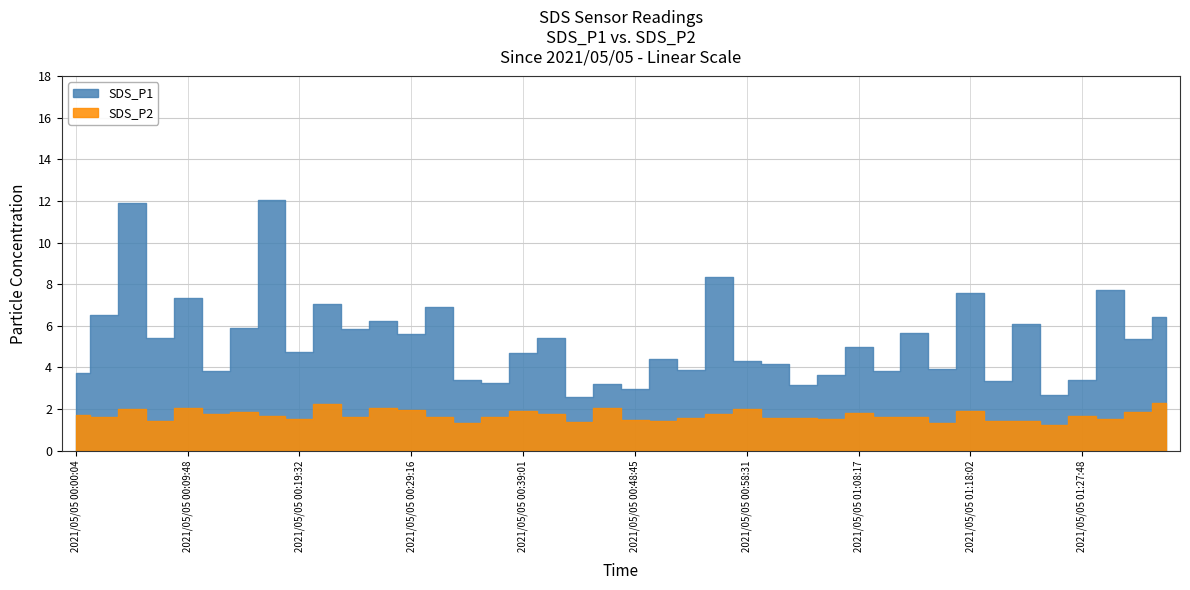

Rank the series by their maximum value, from highest to lowest.

SDS_P1, SDS_P2